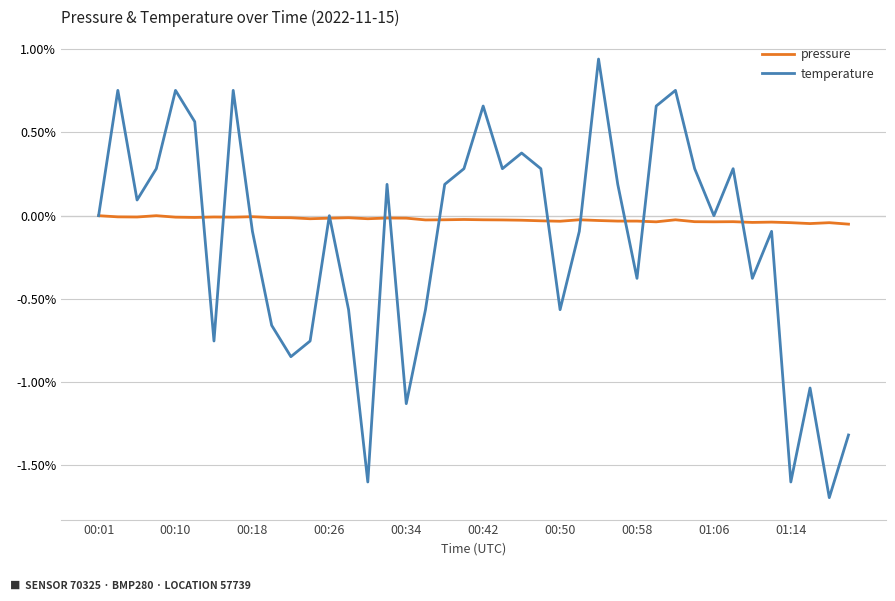

How many series are shown in this chart?

2